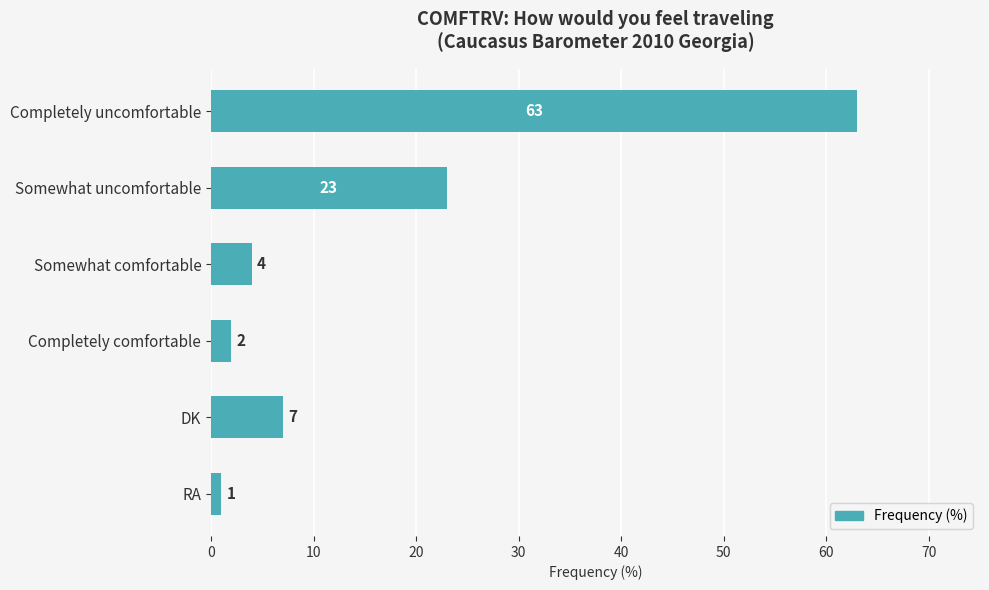

What is the average value?

17